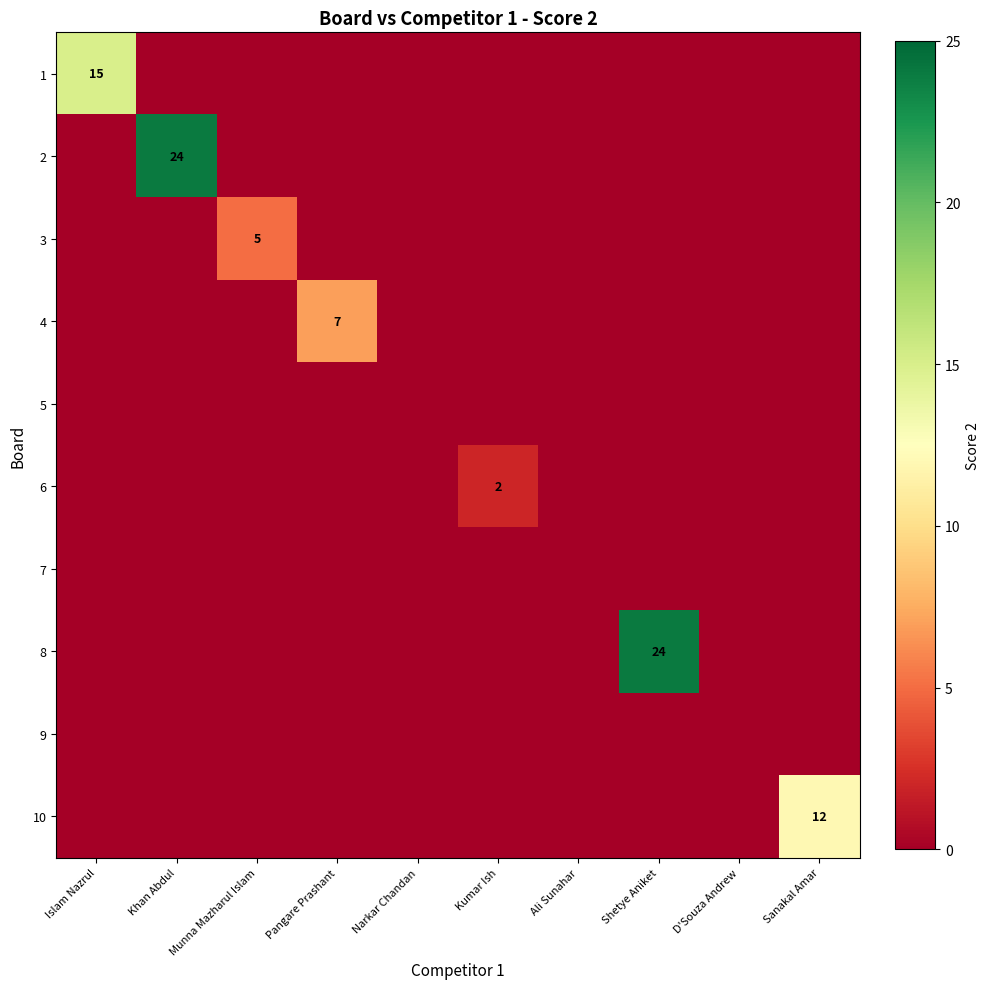

How many categories are shown in the chart?

10